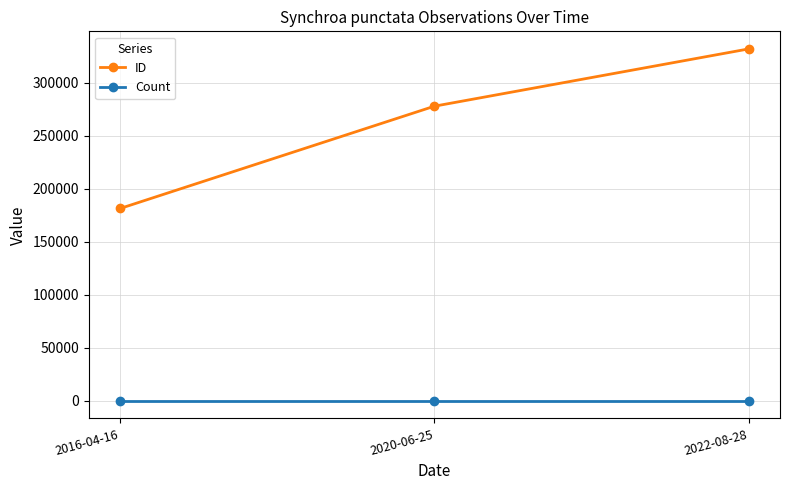

How many categories are shown in the chart?

3